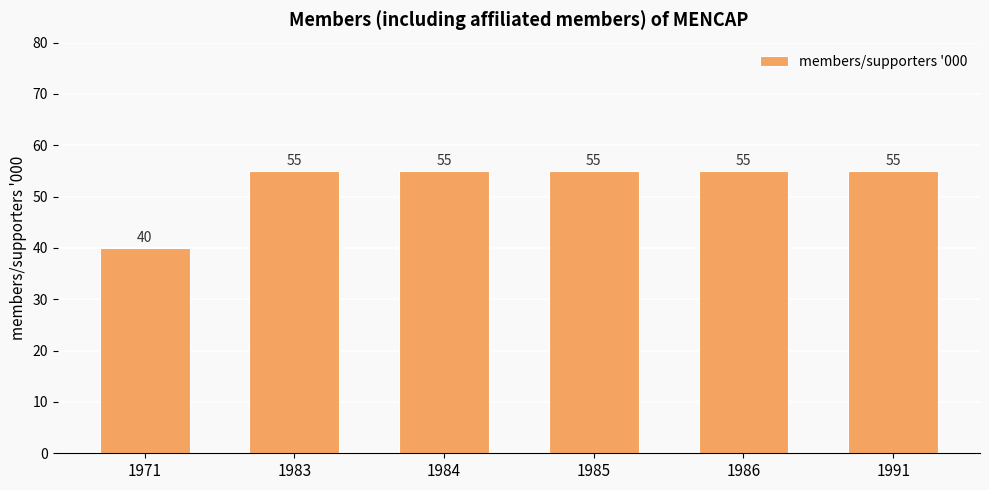

Approximately how many times larger is the value at 1985 compared to 1986?

1.0